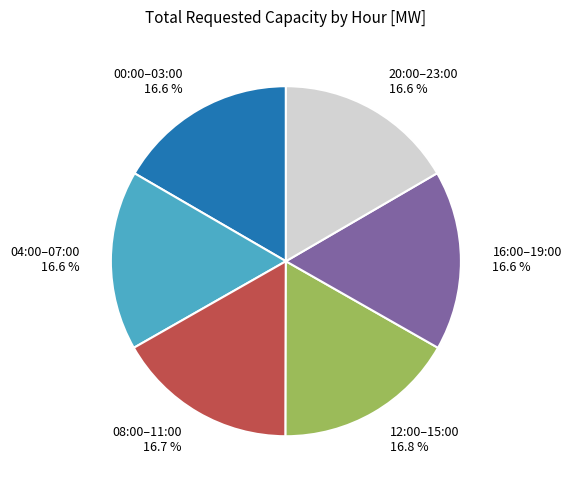

How many slices are in this pie chart?

6